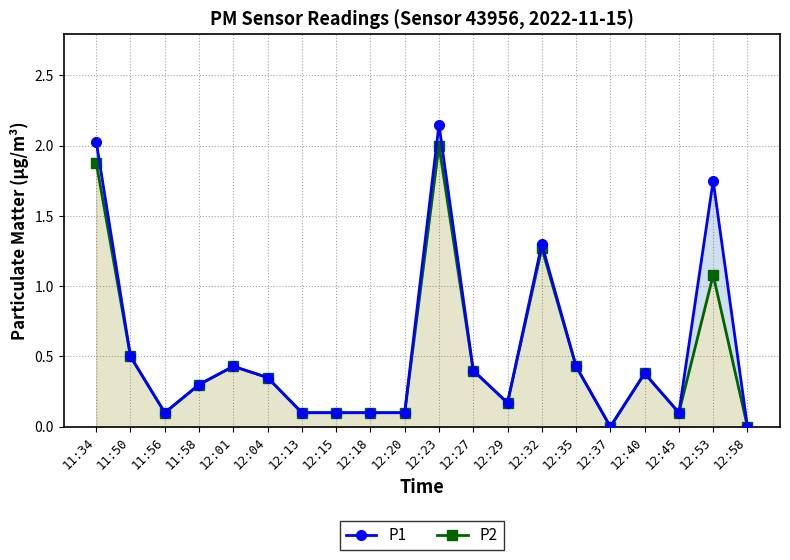

True or false: P2 and P1 cross at least once.

False